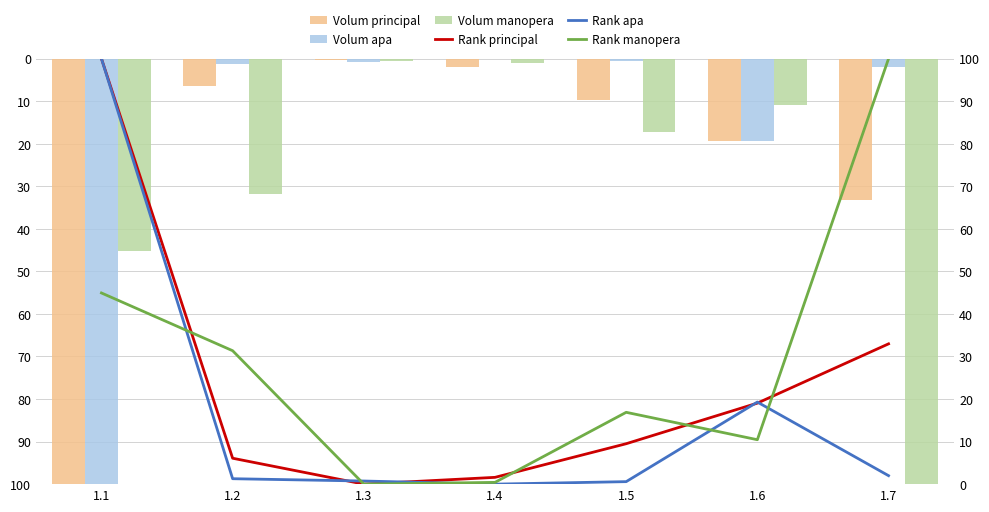

The value of Volum manopera at 1.7 is 29.0. True or false?

False